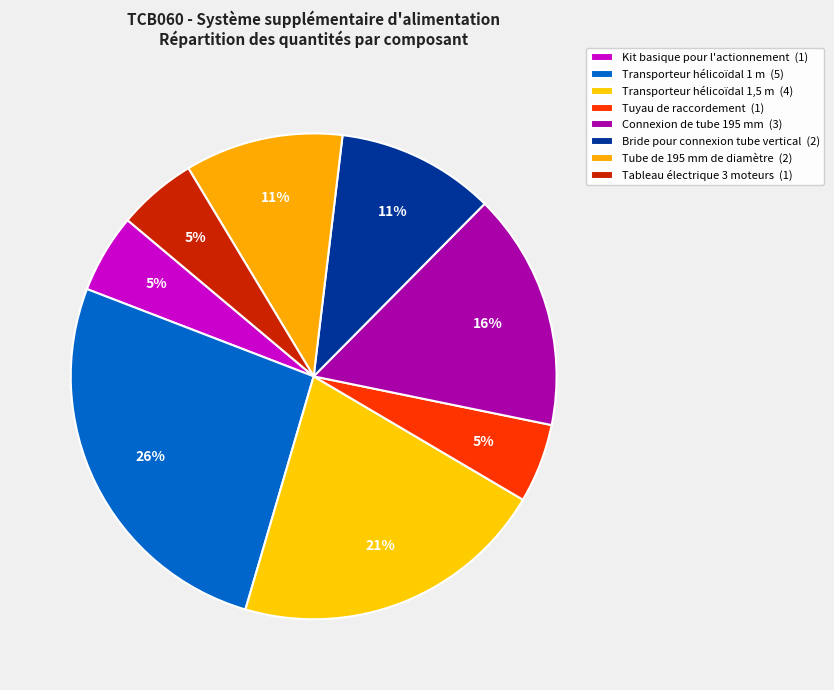

Is there any slice that represents more than half of the pie?

No